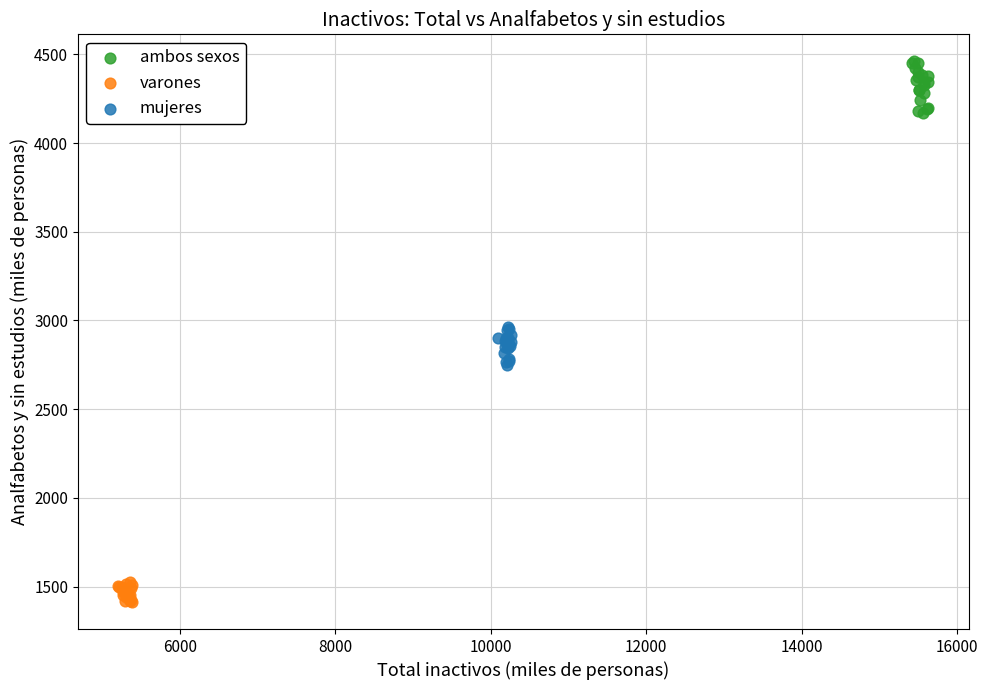

Which series has the widest spread of Y values?

ambos sexos